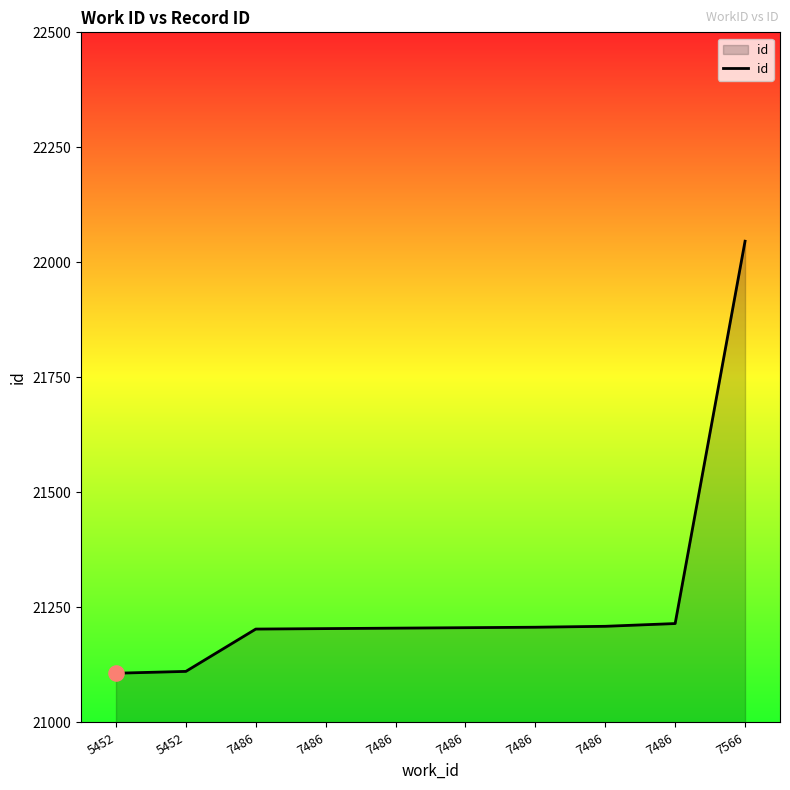

Is this an area chart (filled region under the line)?

Yes